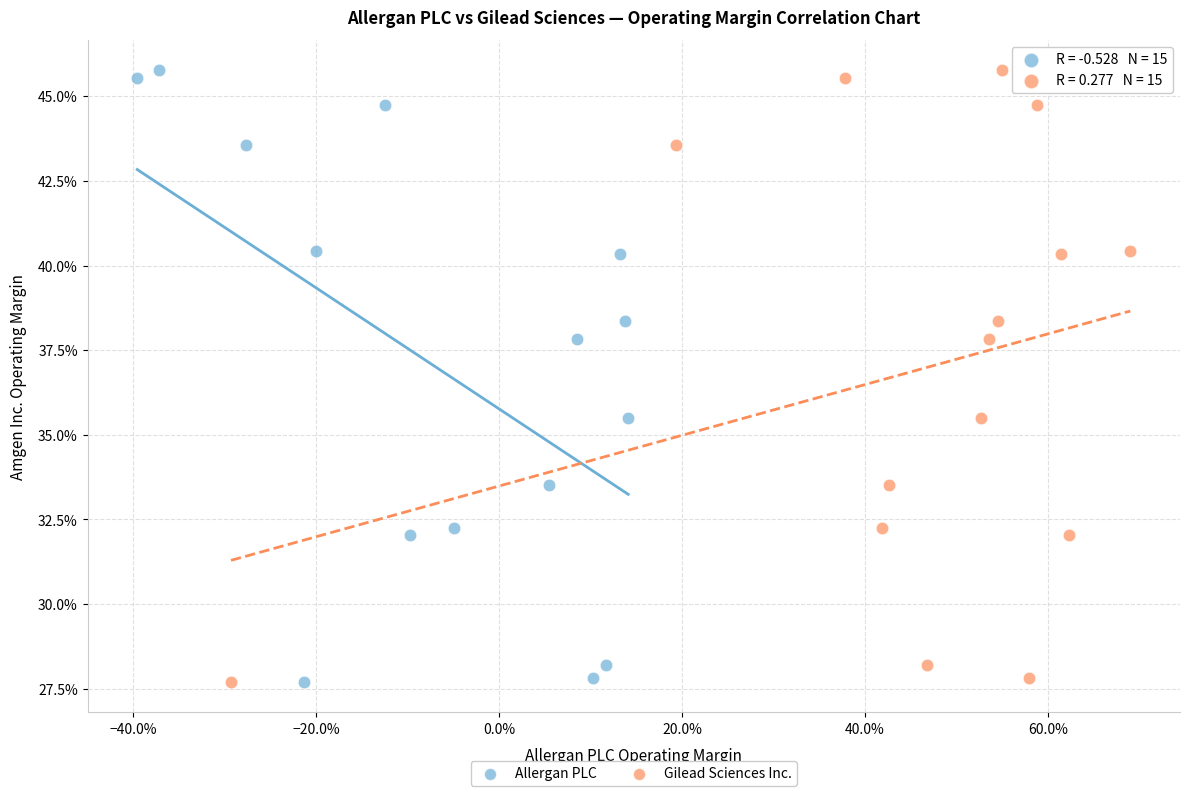

What are all the series names shown in the legend?

Allergan PLC, Gilead Sciences Inc.